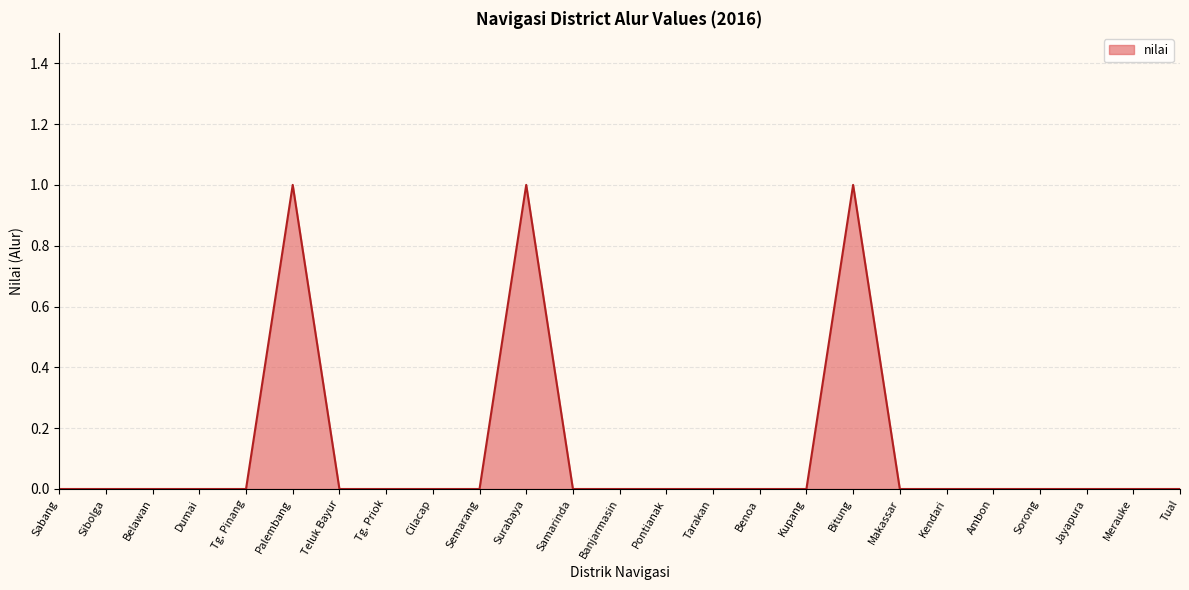

What position from the left is Palembang?

6